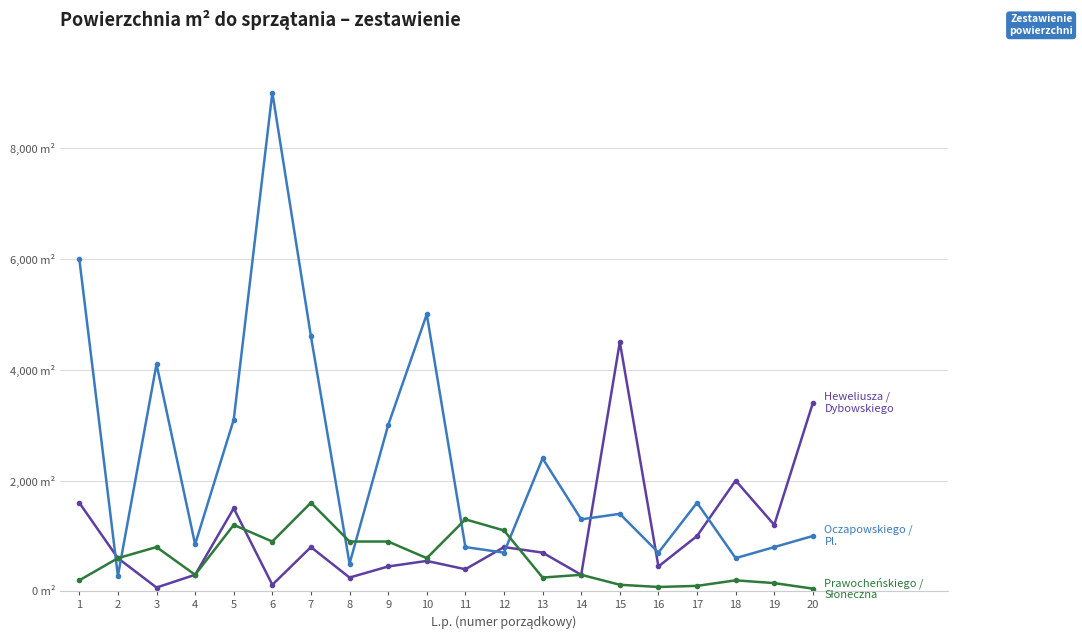

Does the chart have visible grid lines?

Yes